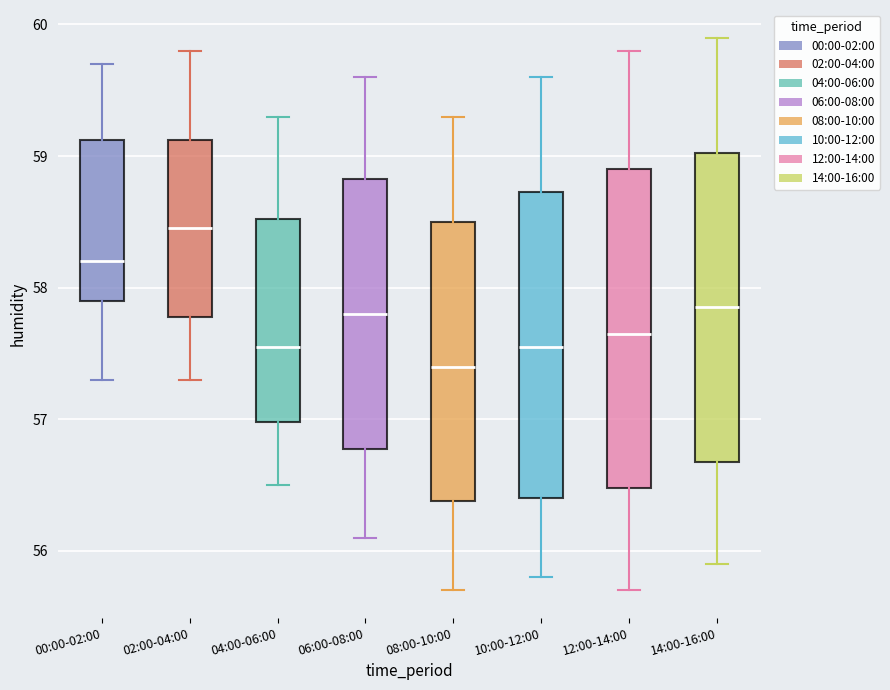

Reading left to right, transcribe this box plot: for each box, give where its median line is, the range the box spans, and where its two whiskers end, as read against the y-axis. The values are not printed on the chart, so give them approximately, as read against the axis.

00:00-02:00: median 58.2, box 57.9 to 59.1, whiskers 57.3 to 59.7
02:00-04:00: median 58.5, box 57.8 to 59.1, whiskers 57.3 to 59.8
04:00-06:00: median 57.6, box 57.0 to 58.5, whiskers 56.5 to 59.3
06:00-08:00: median 57.8, box 56.8 to 58.8, whiskers 56.1 to 59.6
08:00-10:00: median 57.4, box 56.4 to 58.5, whiskers 55.7 to 59.3
10:00-12:00: median 57.6, box 56.4 to 58.7, whiskers 55.8 to 59.6
12:00-14:00: median 57.7, box 56.5 to 58.9, whiskers 55.7 to 59.8
14:00-16:00: median 57.9, box 56.7 to 59.0, whiskers 55.9 to 59.9